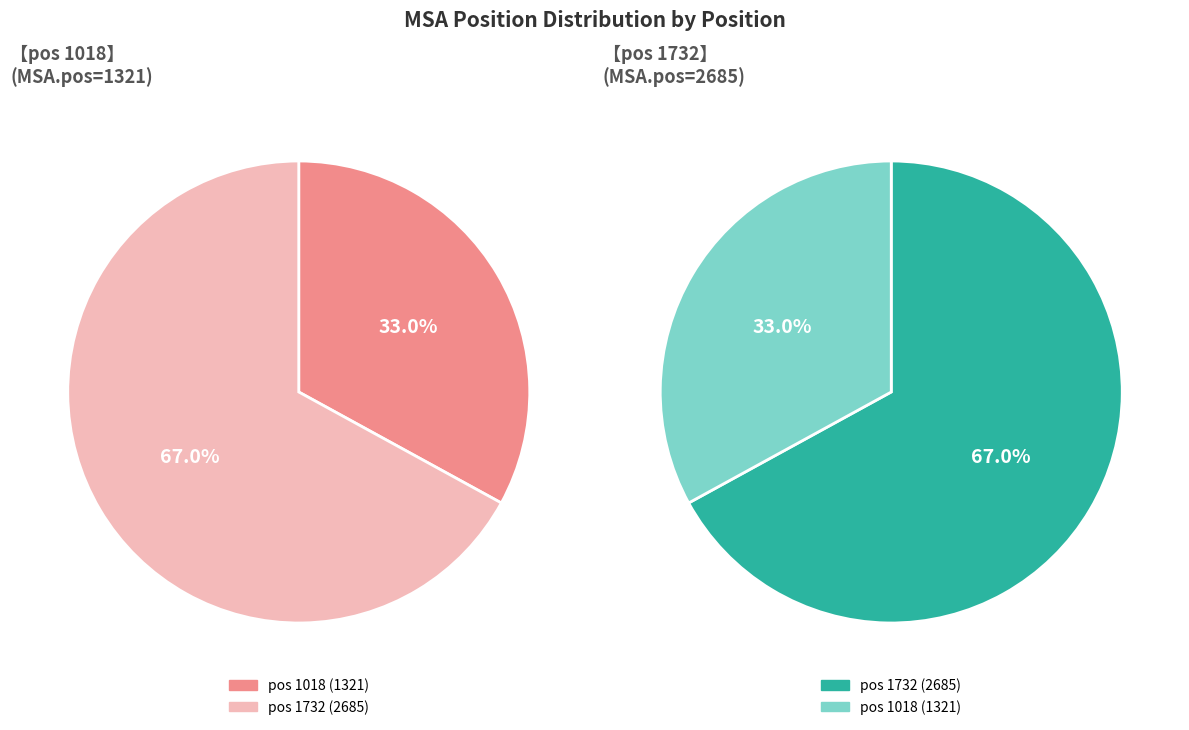

Which slice is the largest?

1732